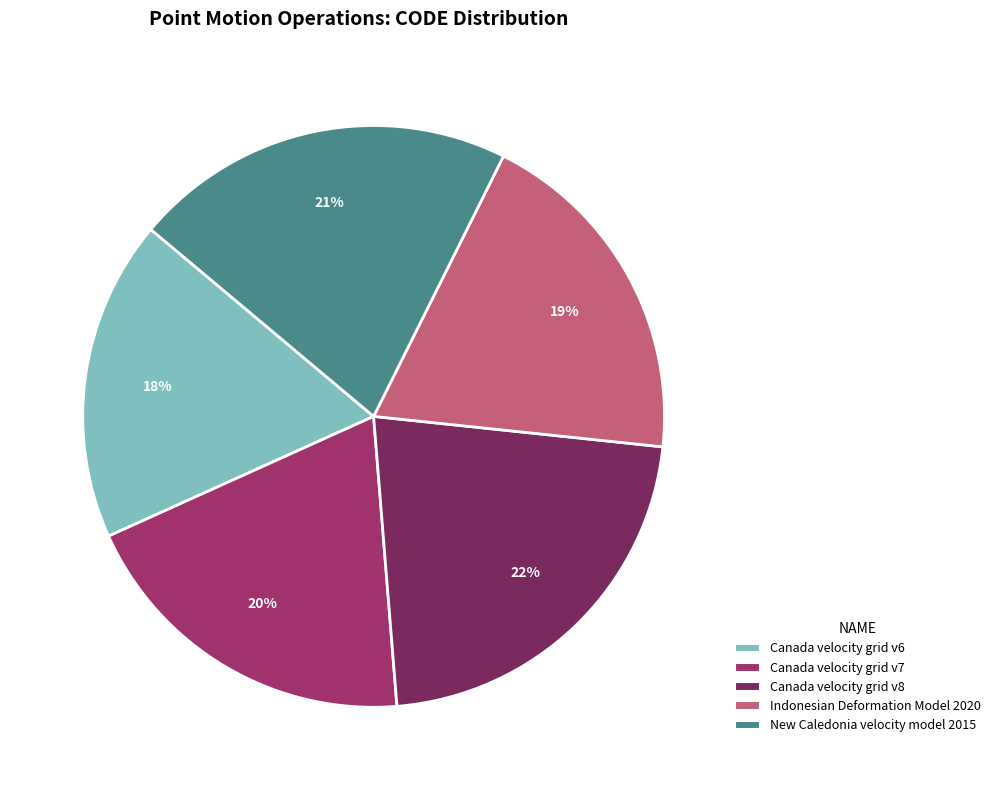

The New Caledonia velocity model 2015 slice represents 10% of the pie. True or false?

False